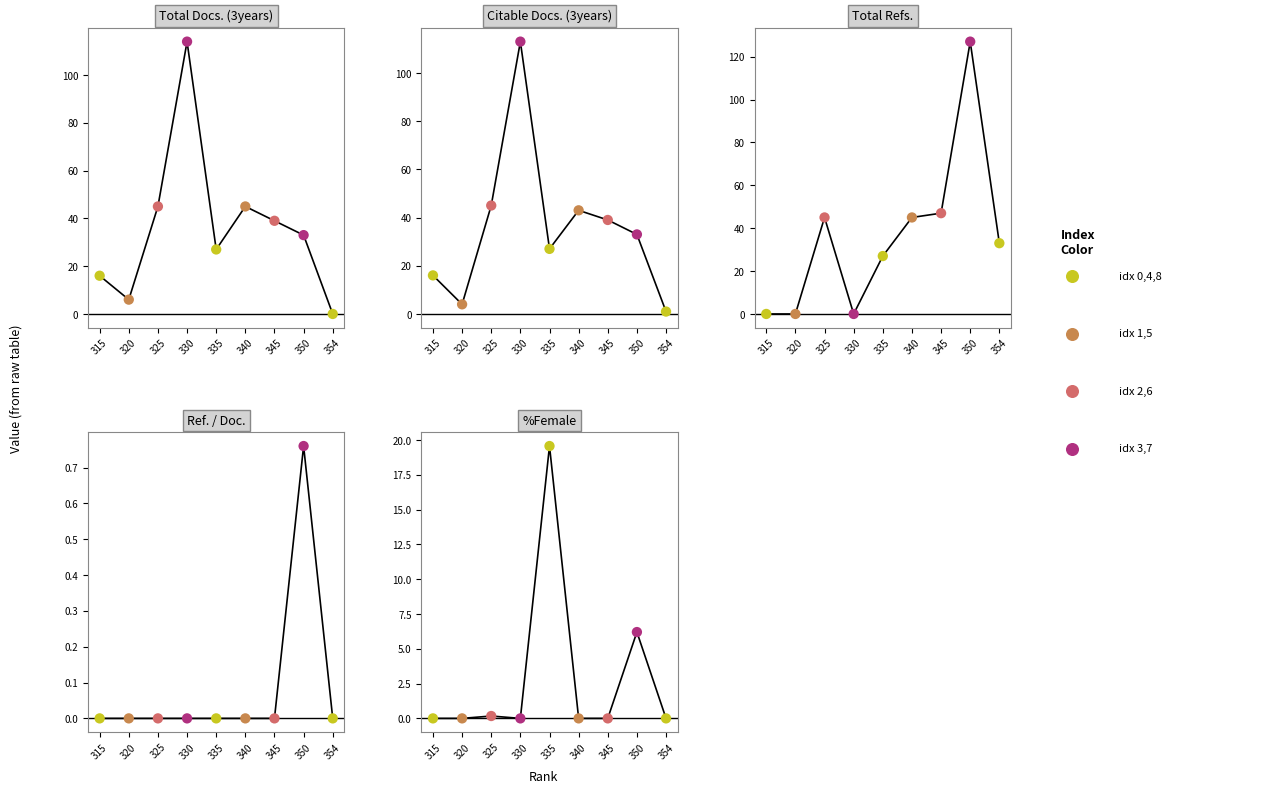

At which category is the sum across all series the highest?

330